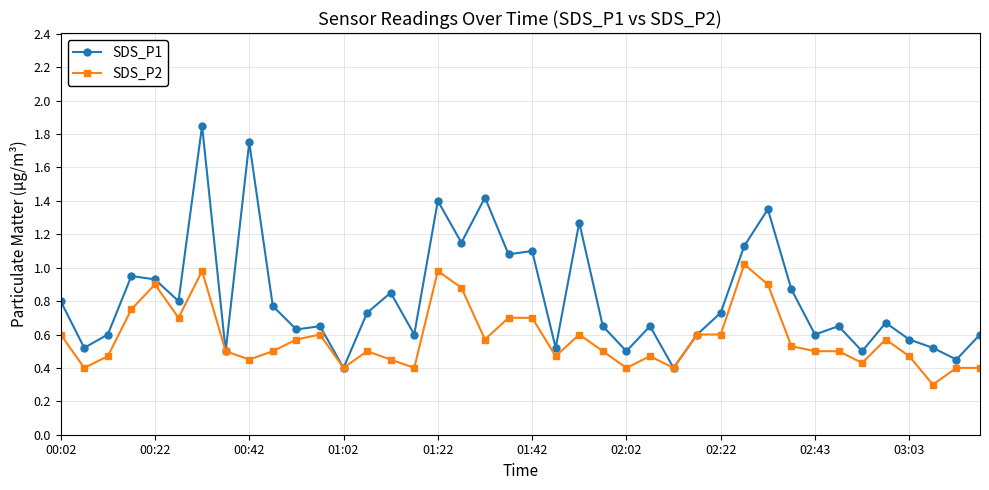

At how many categories does at least one series exceed 0?

40